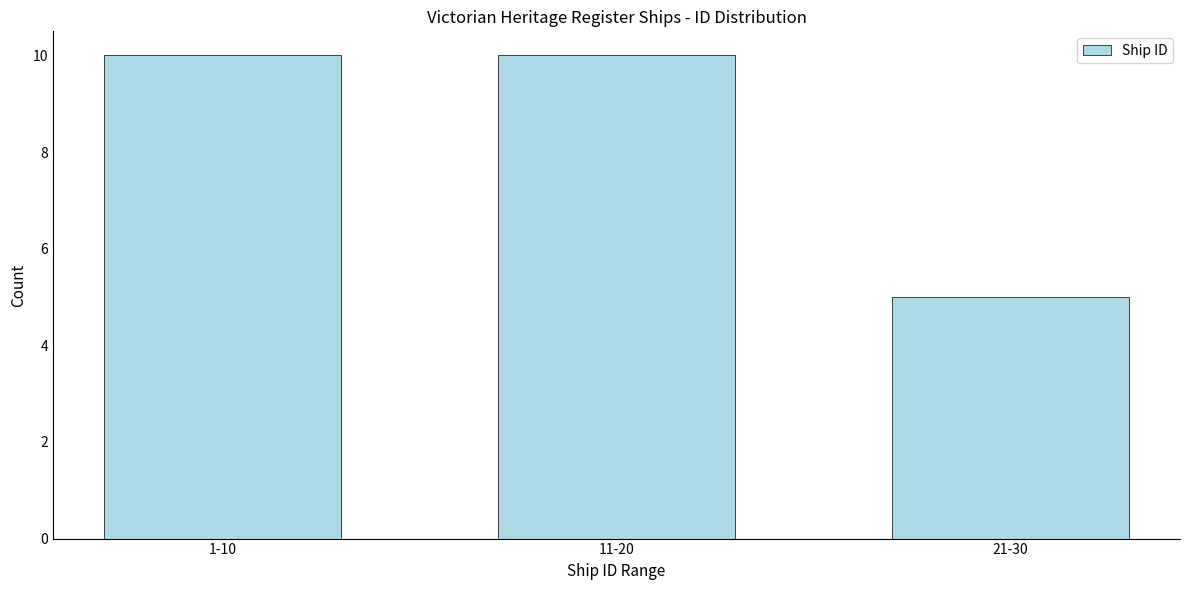

Reading left to right, list all the values displayed in this chart.

1-10=10	11-20=10	21-30=5